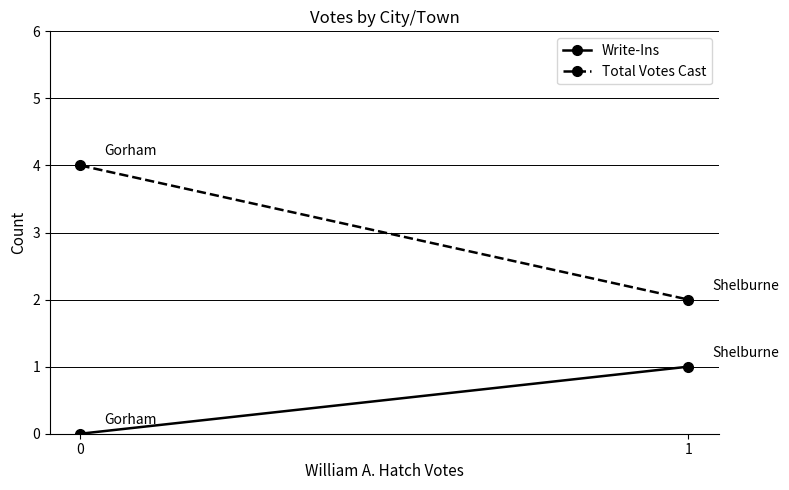

What is the spread (max minus min) of values at 1?

1